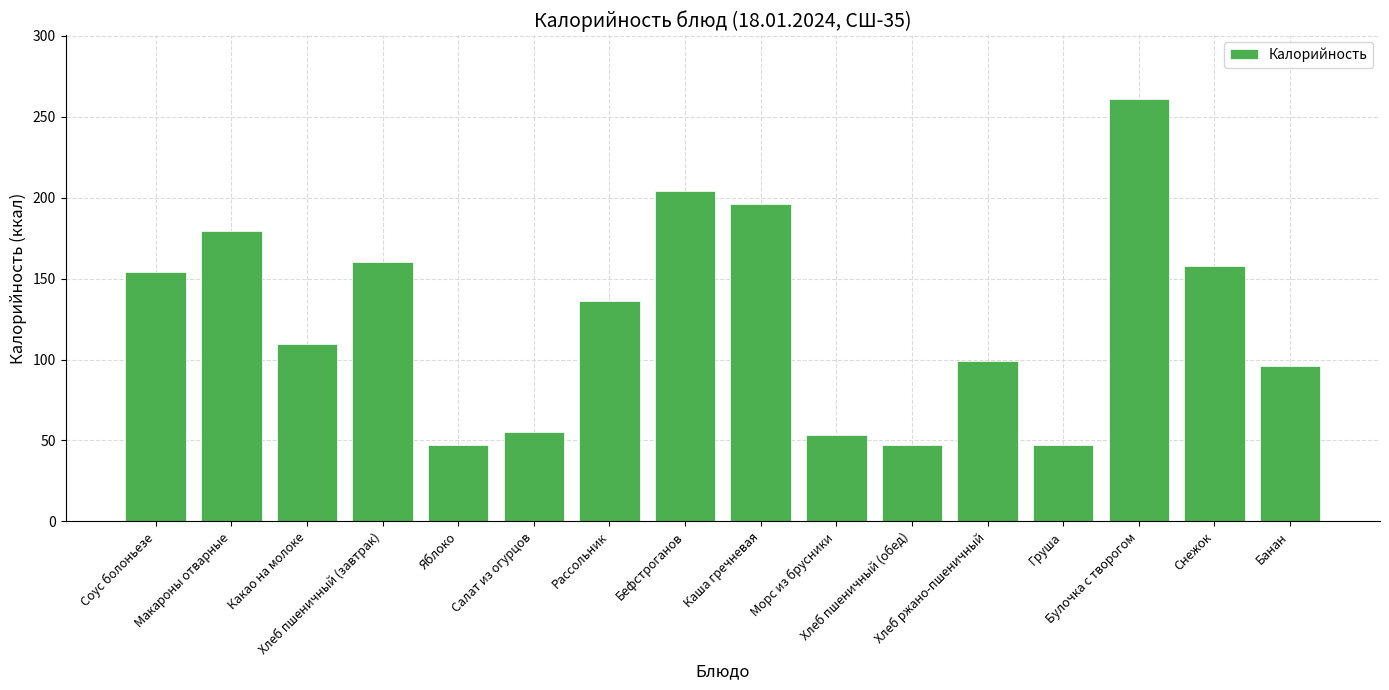

How many bars are there in total?

16